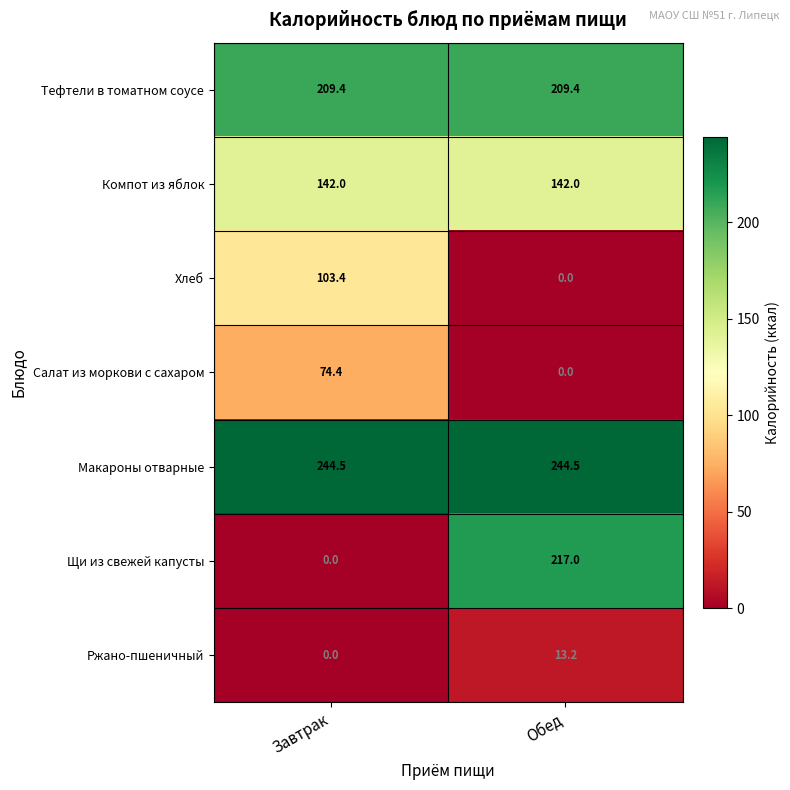

What is the maximum value shown in the chart?

244.5